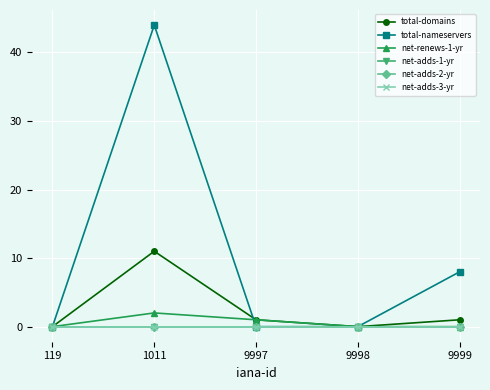

The value of net-adds-3-yr at 9999 is 0. True or false?

True